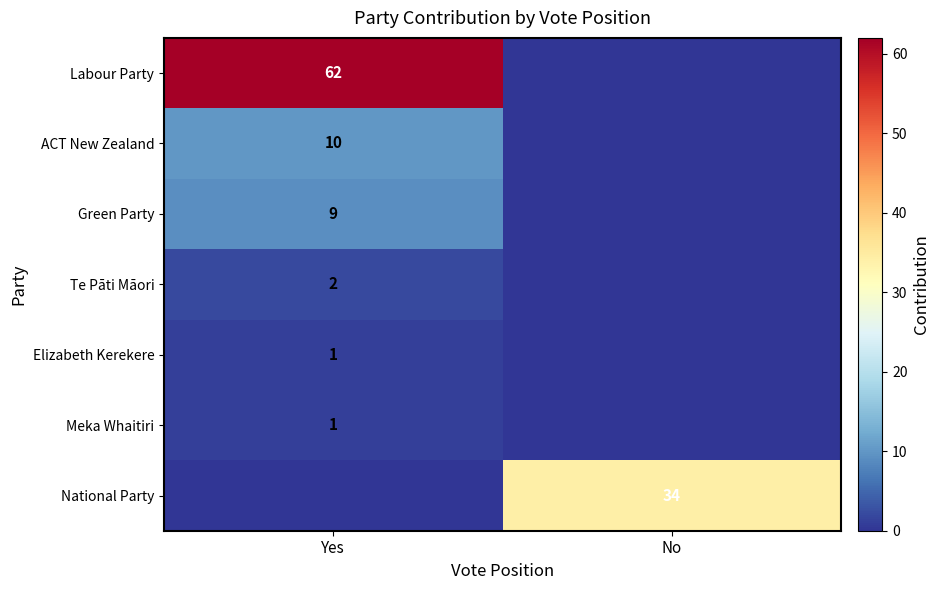

What is the spread (max minus min) of values at Yes?

62